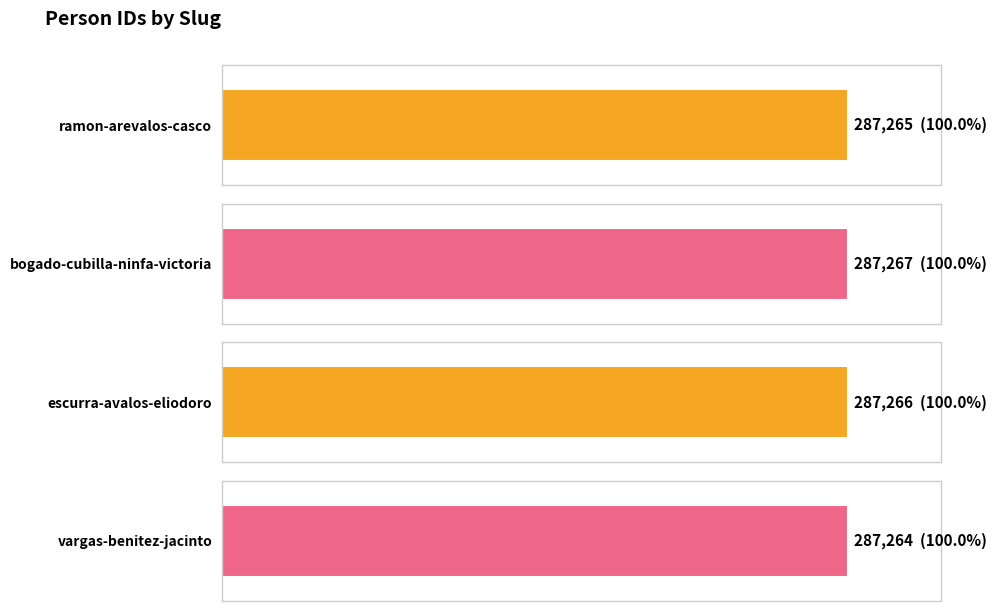

Reading left to right, transcribe all the data shown in this chart.

ramon-arevalos-casco=287265	bogado-cubilla-ninfa-victoria=287267	escurra-avalos-eliodoro=287266	vargas-benitez-jacinto=287264